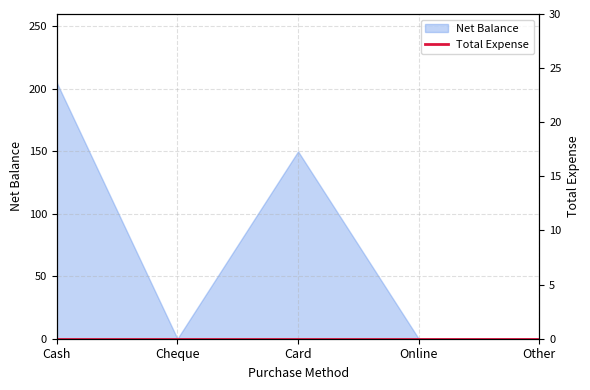

The chart shows a value of 65 at Online. True or false?

False